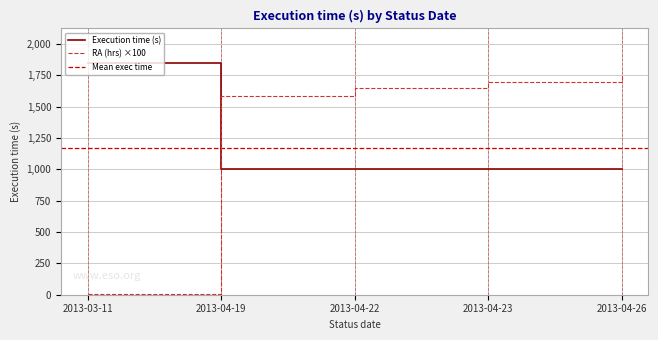

Is the value of Execution time (s) at 2013-03-11 greater than the value of RA (hrs) ×100 at 2013-04-22?

Yes